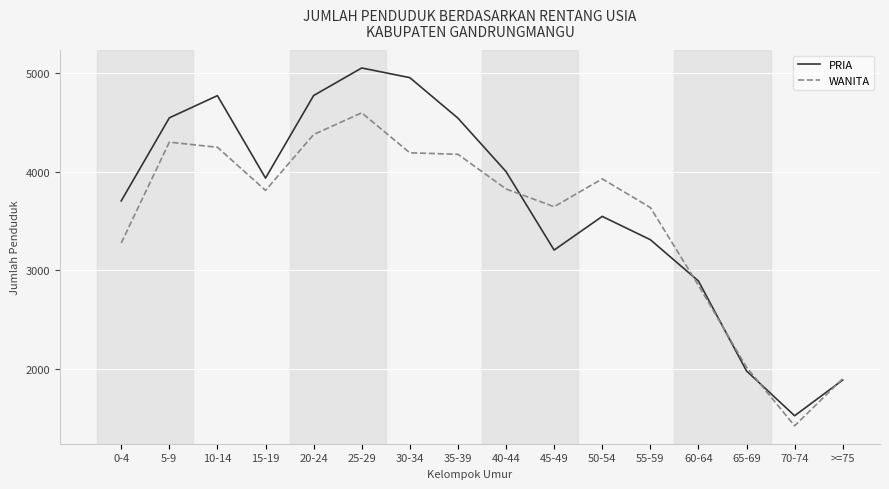

Which series changed the most between 40-44 and 60-64?

PRIA